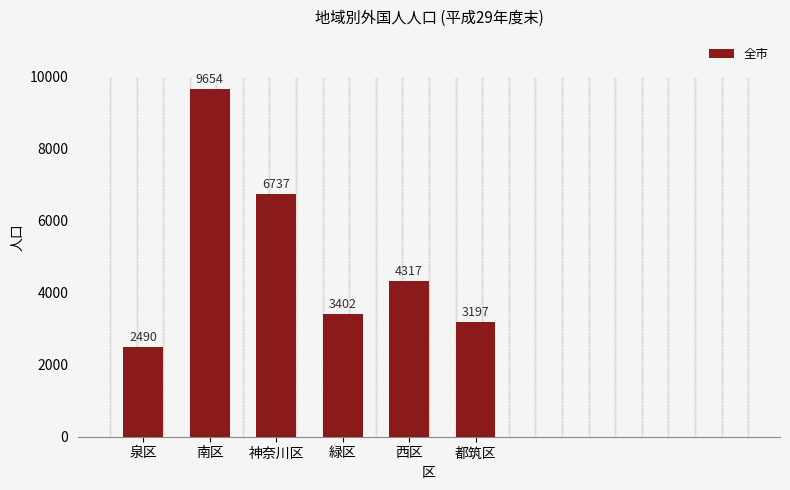

How many bars are there in total?

6